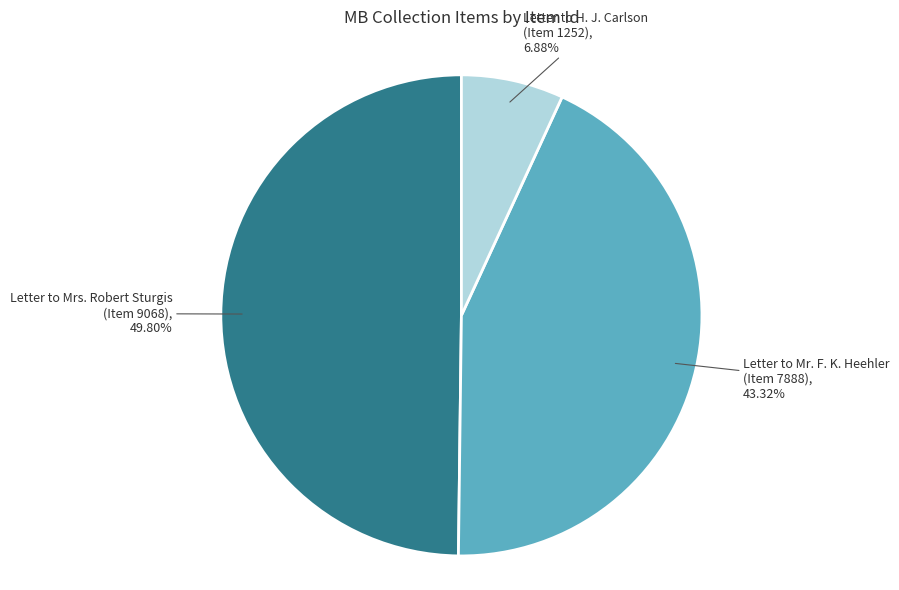

What is the smallest slice in the pie chart?

Letter to H. J. Carlson (Item 1252), 6.88%